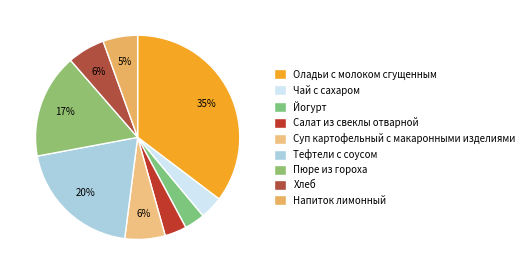

How many segments does this pie chart have?

9